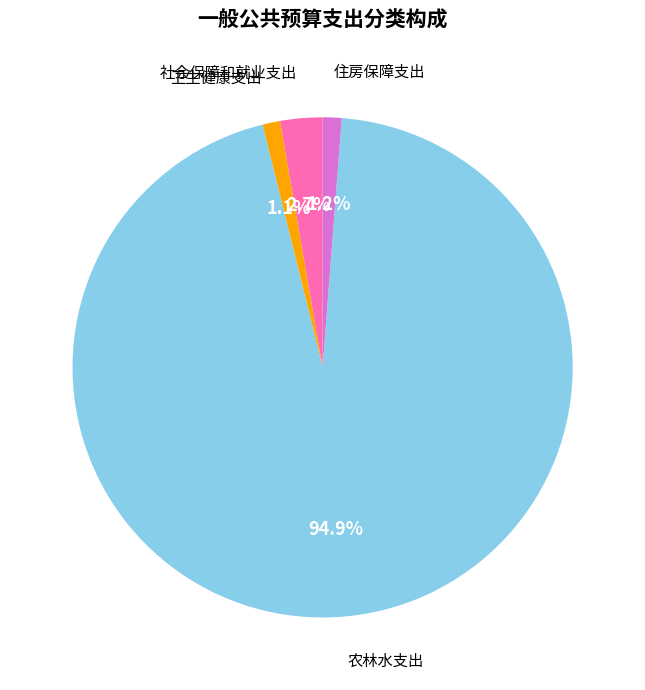

Count the number of slices in the pie.

4